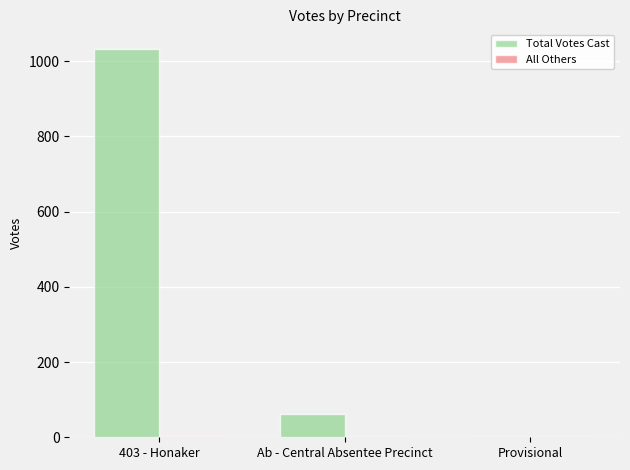

At which category is the sum across all series the highest?

403 - Honaker